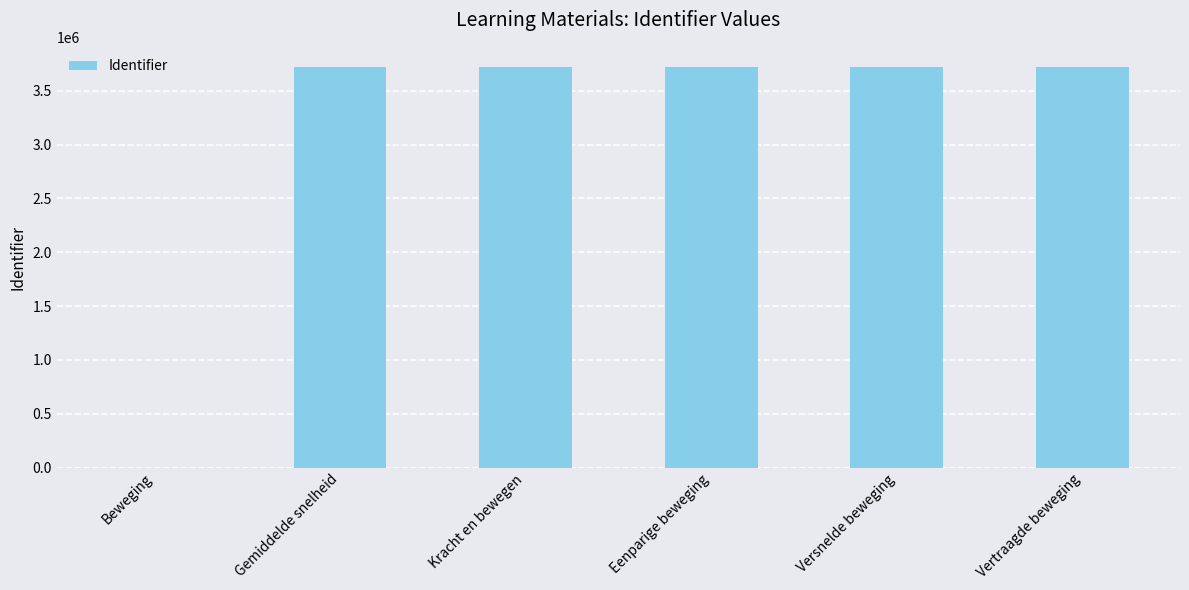

What is the sum of the values at Gemiddelde snelheid and Kracht en bewegen?

7442022